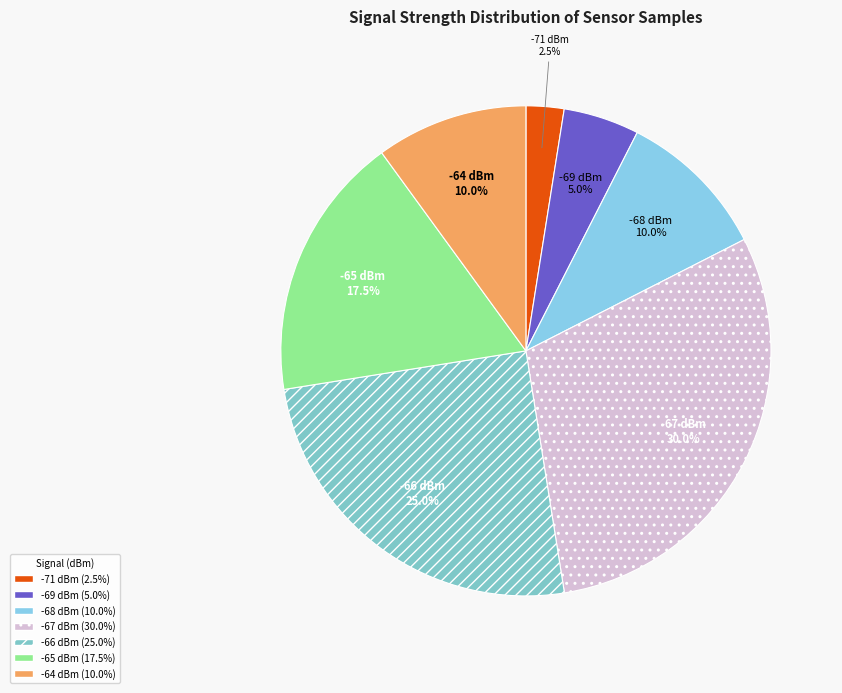

Count the number of slices in the pie.

7